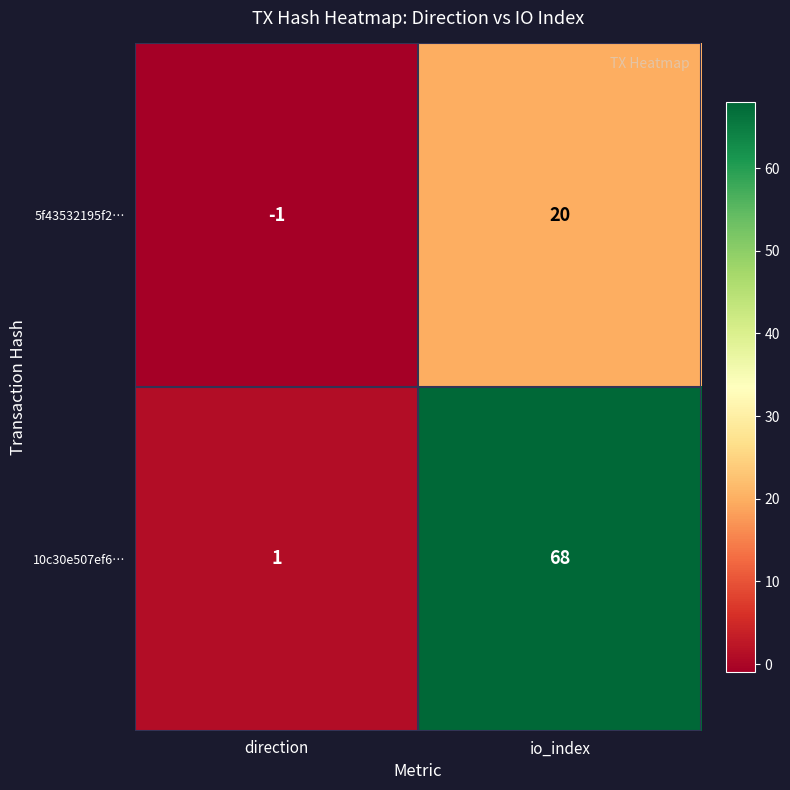

Which series changed the most between direction and io_index?

10c30e507ef6…